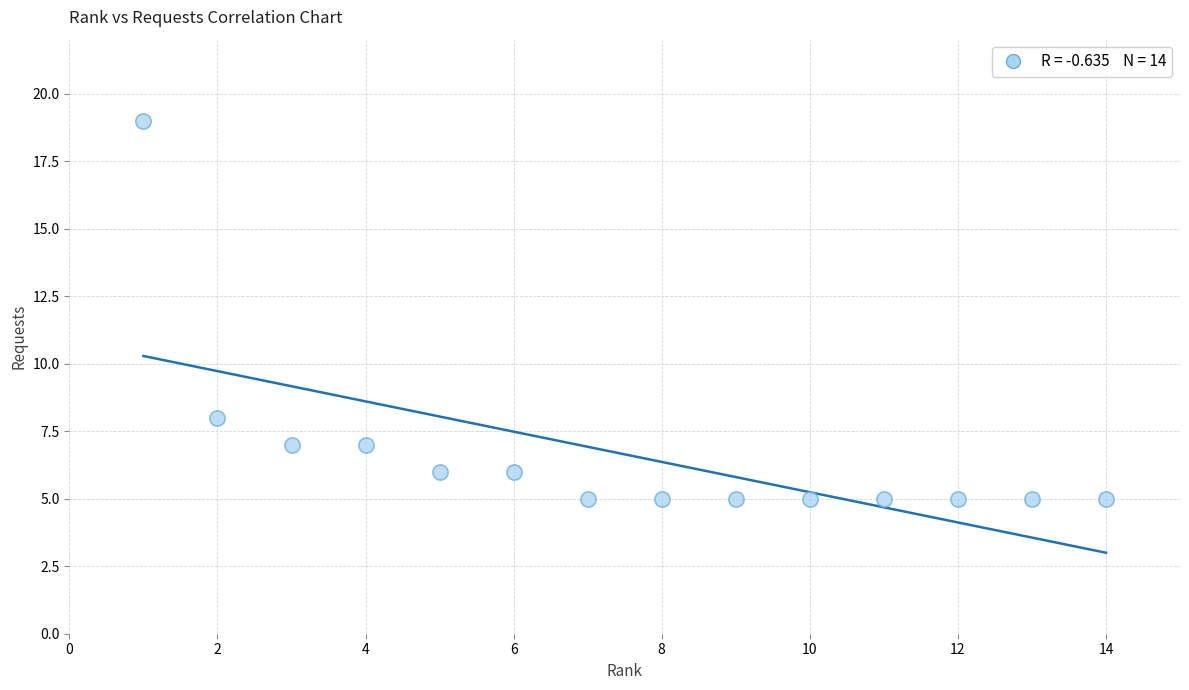

What Y value in the scatter plot is closest to 12?

8